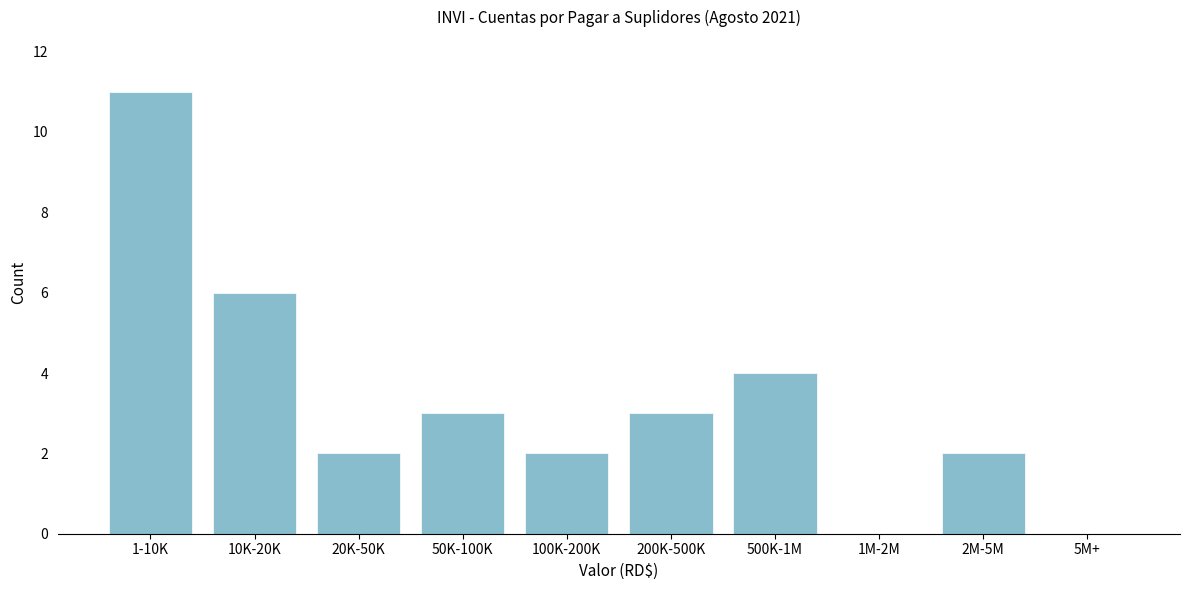

Reading right to left, list all the values displayed in this chart.

5M+=0	2M-5M=2	1M-2M=0	500K-1M=4	200K-500K=3	100K-200K=2	50K-100K=3	20K-50K=2	10K-20K=6	1-10K=11